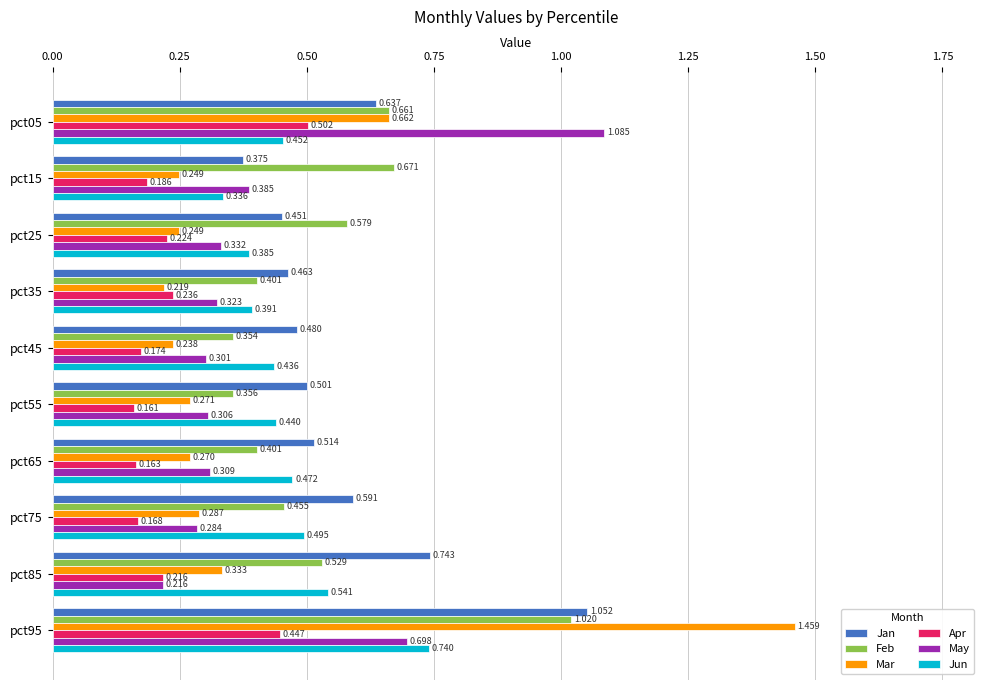

What are all the series names shown in the legend?

Jan, Feb, Mar, Apr, May, Jun